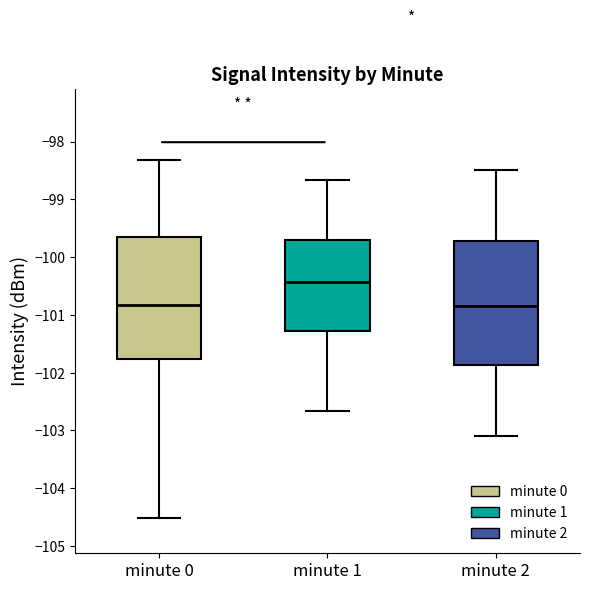

Reading left to right, transcribe this box plot: for each box, give where its median line is, the range the box spans, and where its two whiskers end, as read against the y-axis. The values are not printed on the chart, so give them approximately, as read against the axis.

minute 0: median -100.8, box -101.8 to -99.7, whiskers -104.5 to -98.3
minute 1: median -100.4, box -101.3 to -99.7, whiskers -102.7 to -98.7
minute 2: median -100.8, box -101.9 to -99.7, whiskers -103.1 to -98.5